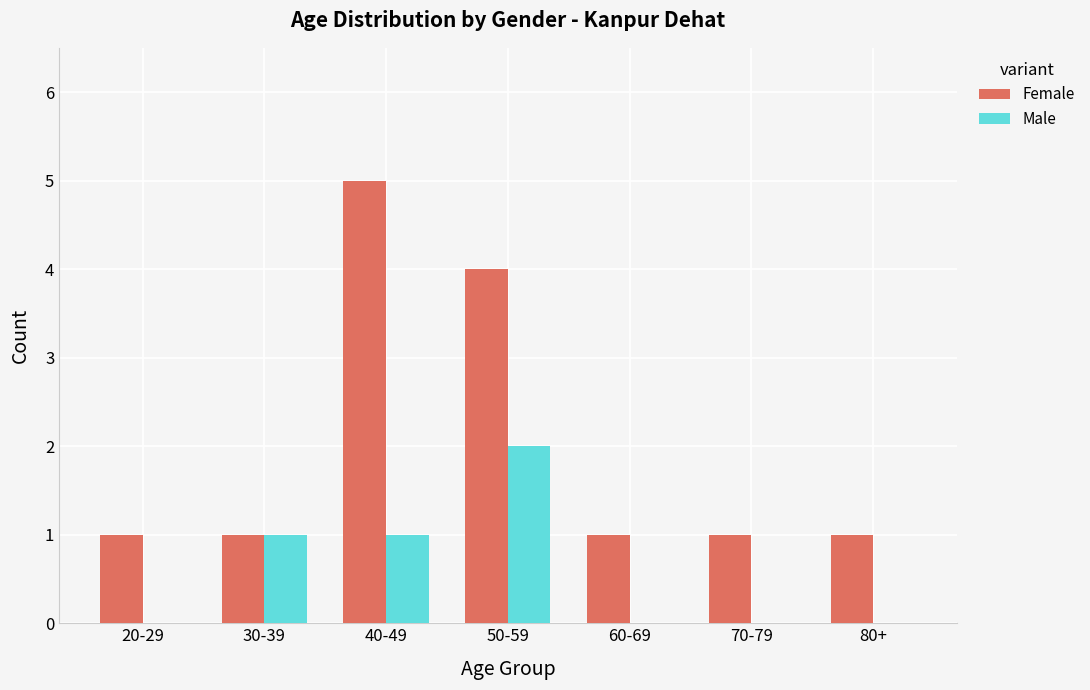

Reading right to left, what are all the values shown in this chart?

Female: 1	1	1	4	5	1	1
Male: 0	0	0	2	1	1	0